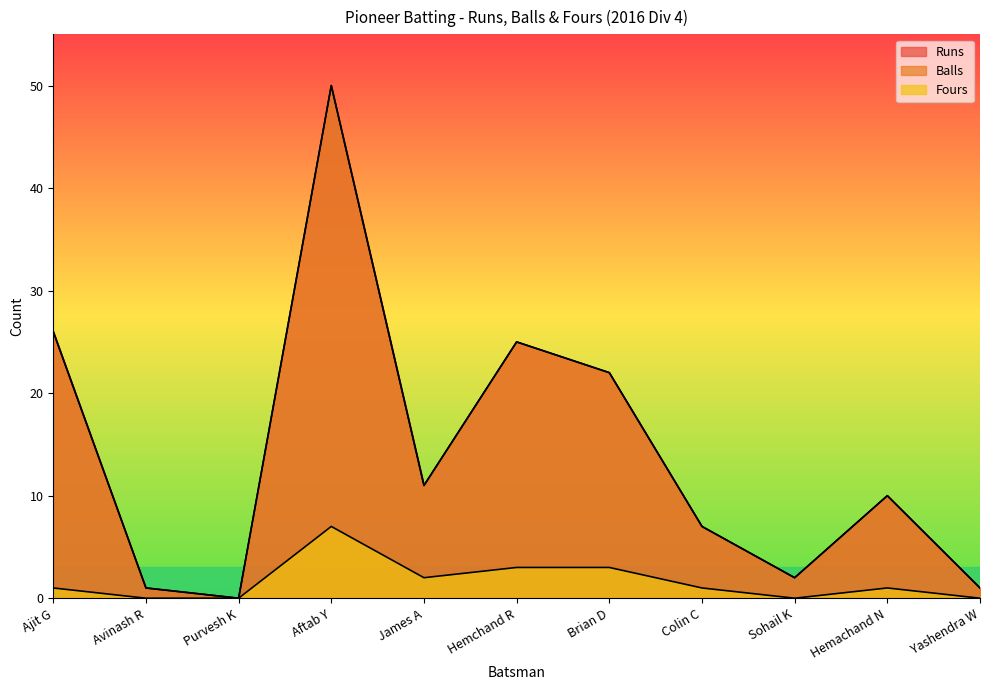

List the labels in order of Runs value, smallest first.

Purvesh K, Avinash R, Yashendra W, Sohail K, Colin C, Hemachand N, James A, Brian D, Hemchand R, Ajit G, Aftab Y